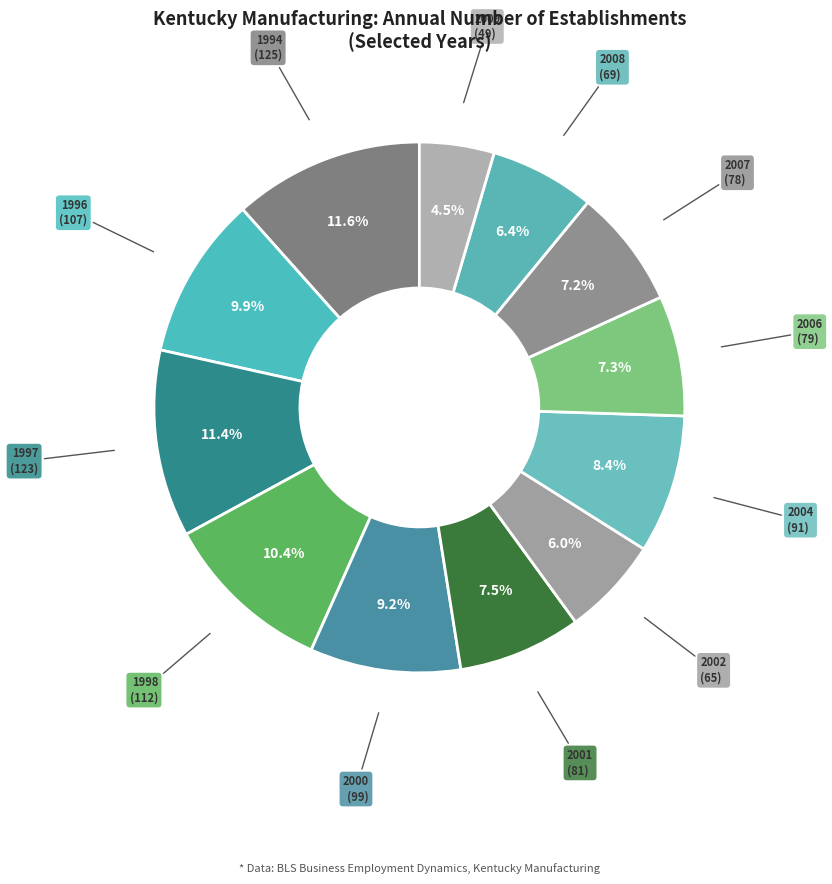

What is the largest slice in the pie chart?

1994